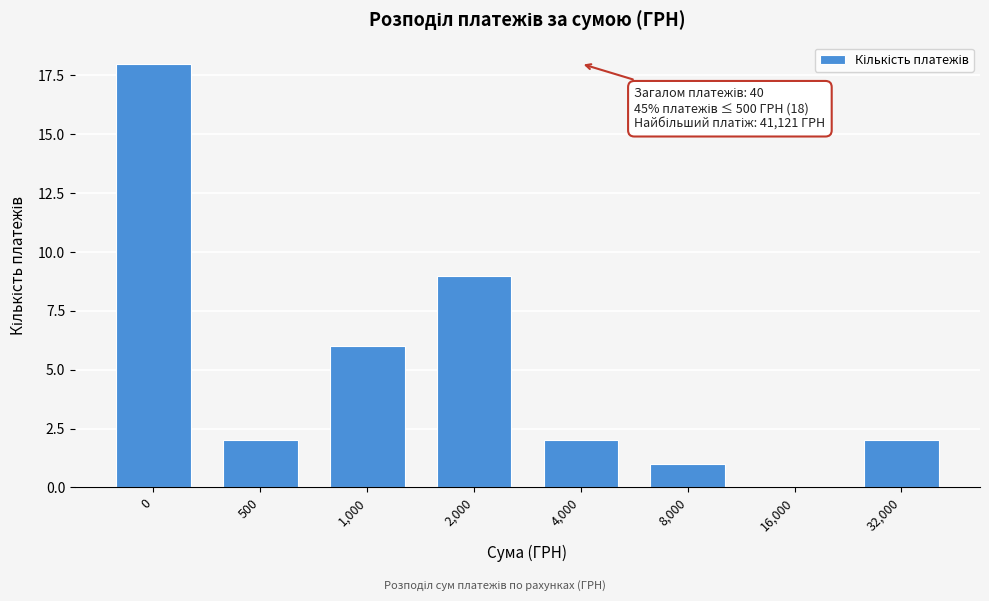

Reading left to right, list all the values displayed in this chart.

0=18	500=2	1,000=6	2,000=9	4,000=2	8,000=1	16,000=0	32,000=2